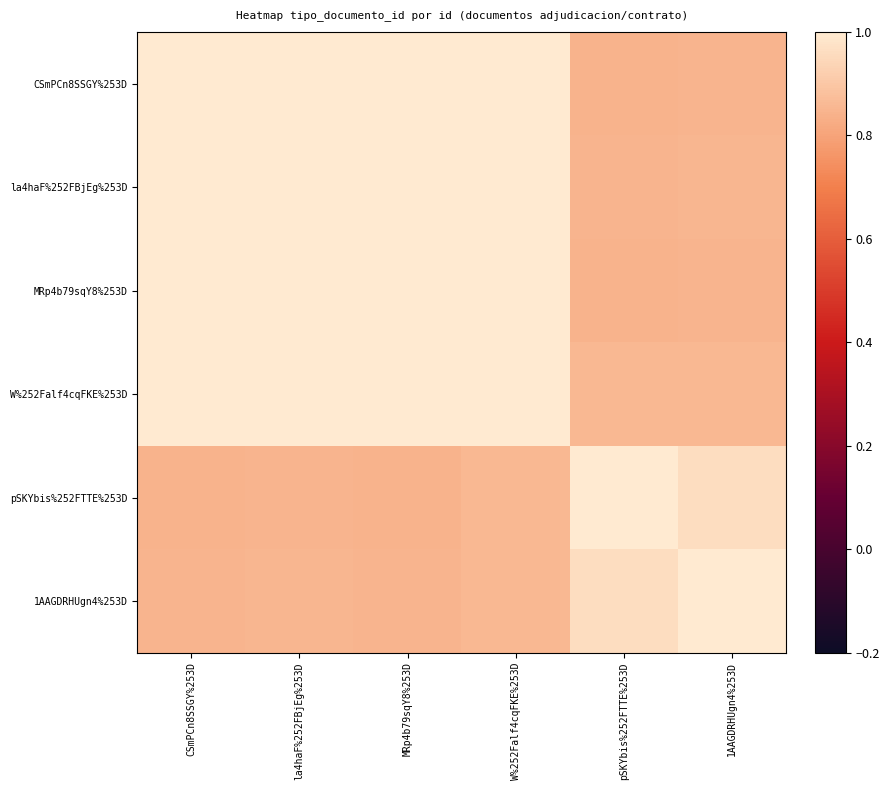

What is the total value across all series at la4haF%252FBjEg%253D?

5.7